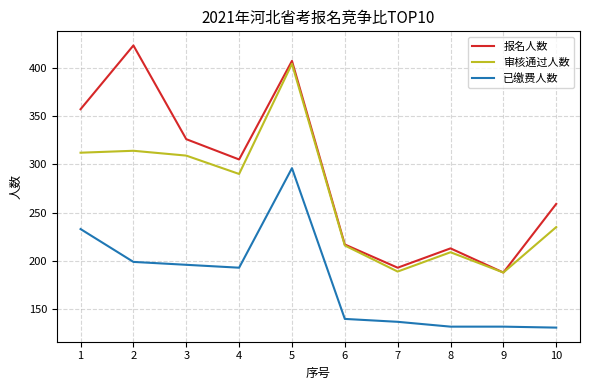

Where is 报名人数 nearest to the value 305?

4